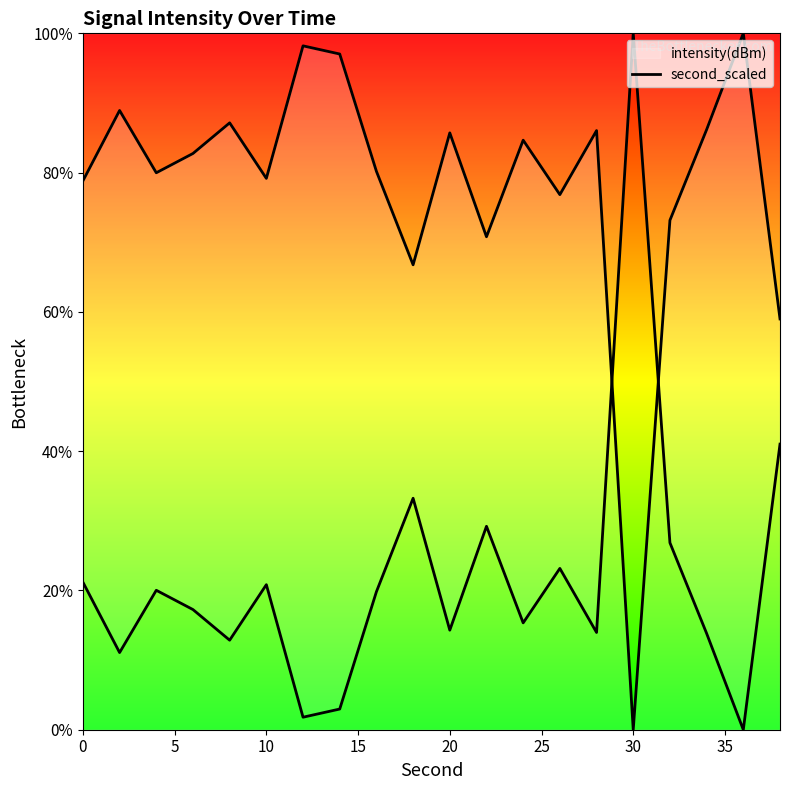

What is the difference between the intensity(dBm) values at 15 and 35?

14.3